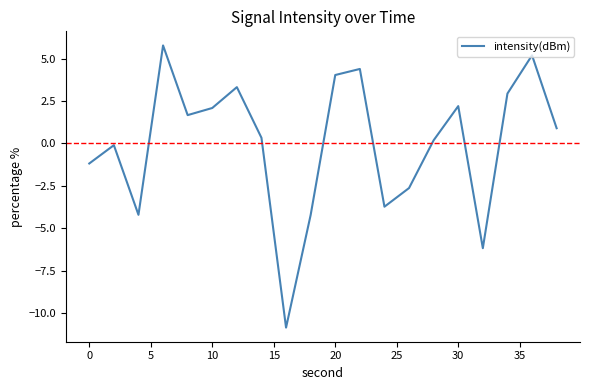

How many interior local valleys (lower than both neighbors) does the data have?

5